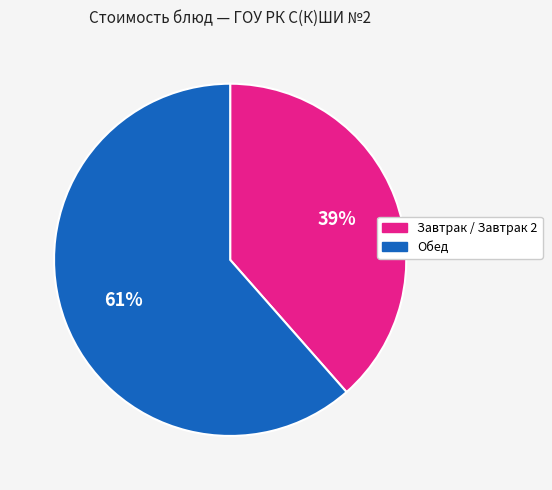

To the nearest percent, what is the average slice percentage?

50%